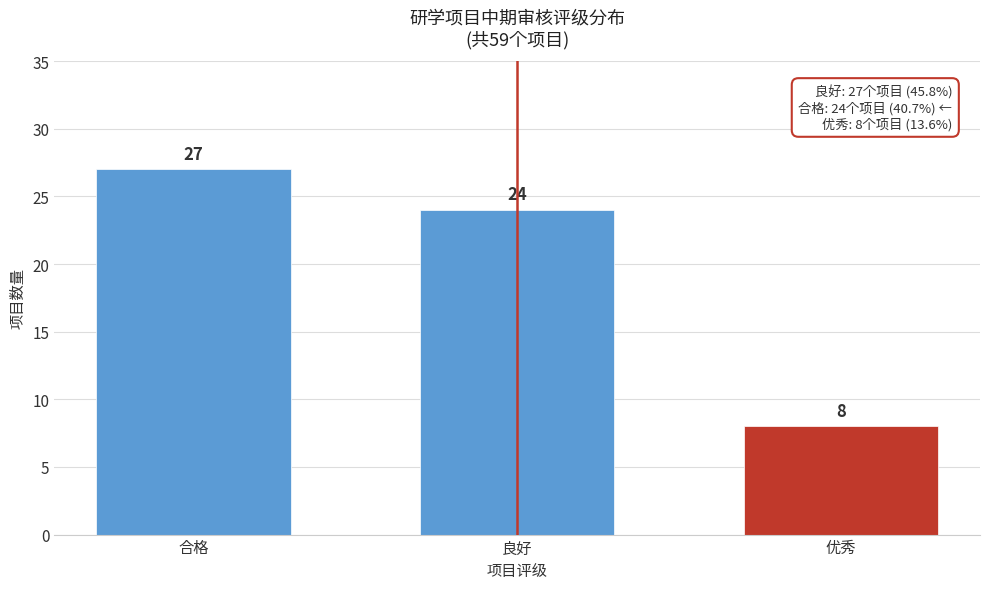

Reading left to right, transcribe all the data shown in this chart.

合格=27	良好=24	优秀=8